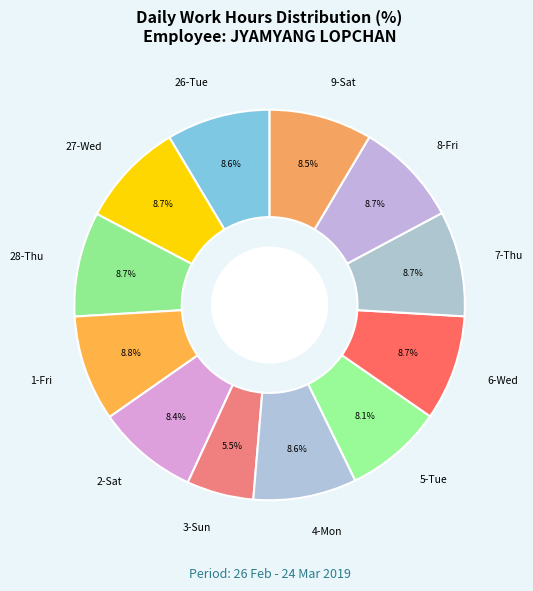

What percentage is the 8-Fri slice, to the nearest percent?

9%